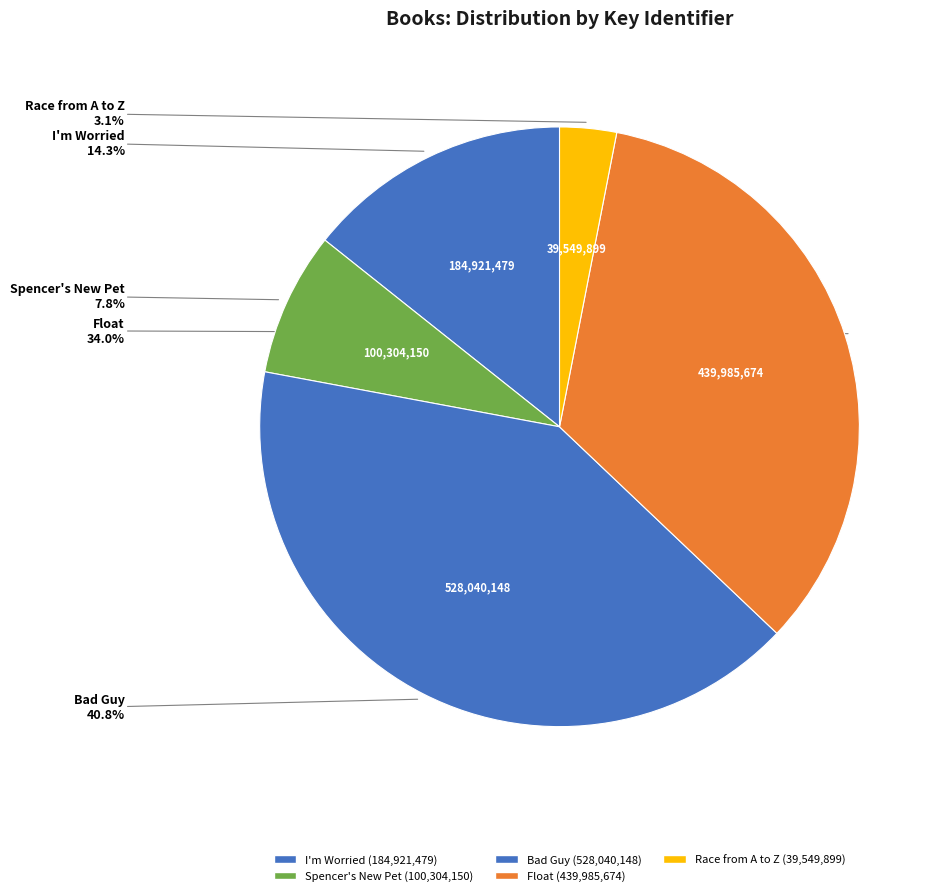

Combined, what portion of the pie is Spencer's New Pet and I'm Worried?

22.1%